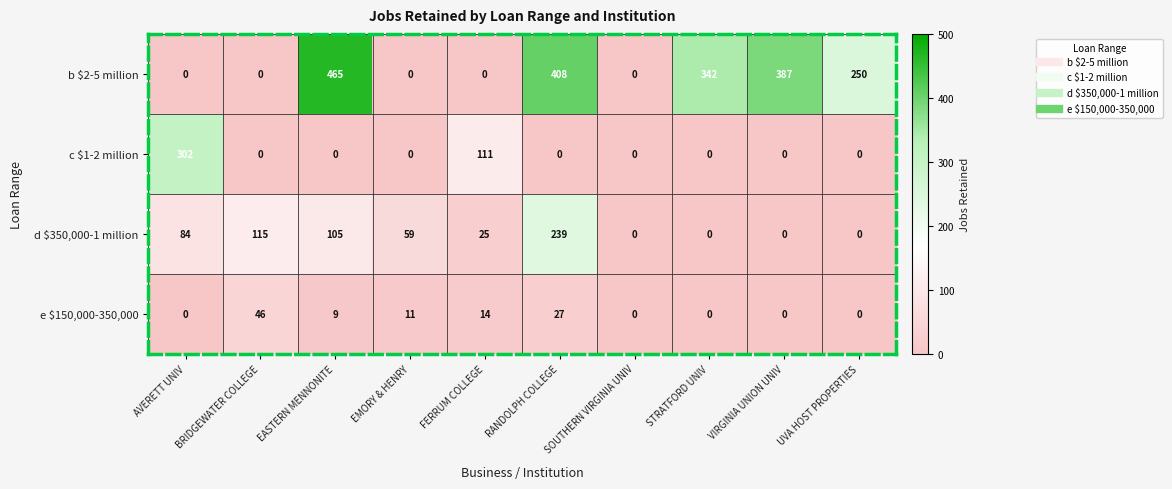

What is the total value across all series at AVERETT UNIV?

386